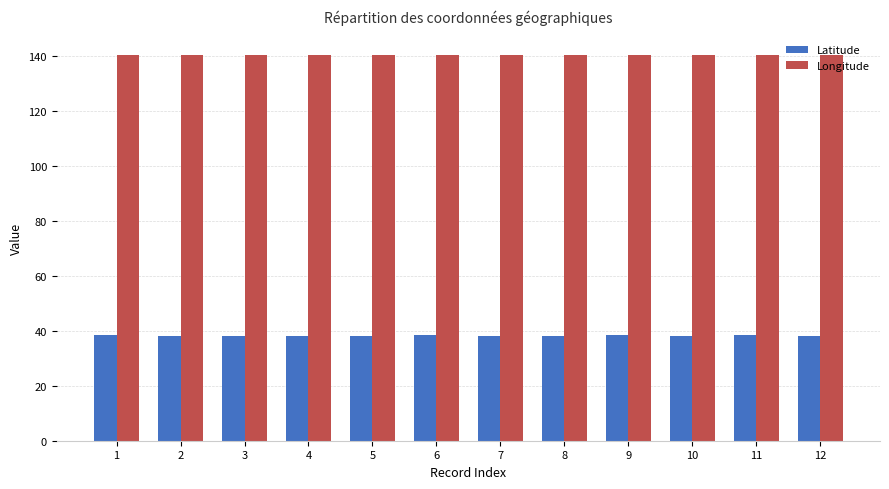

List the series in order of their peak value, highest first.

Longitude, Latitude